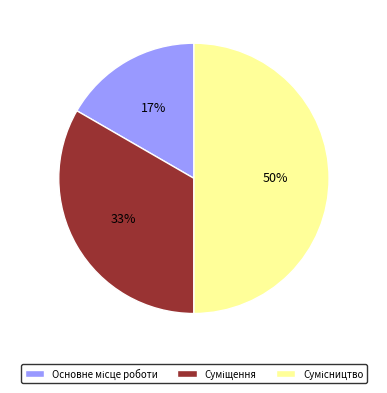

To the nearest percent, what is the difference between the largest and smallest slice percentages?

33%